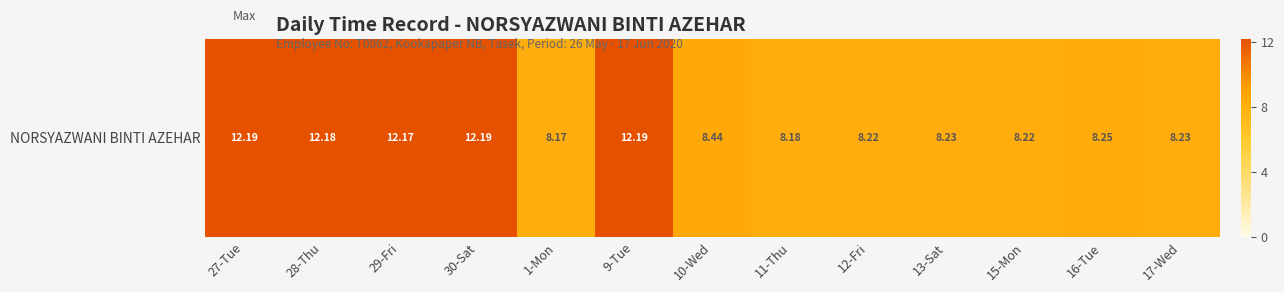

At which label is the value closest to 10?

10-Wed